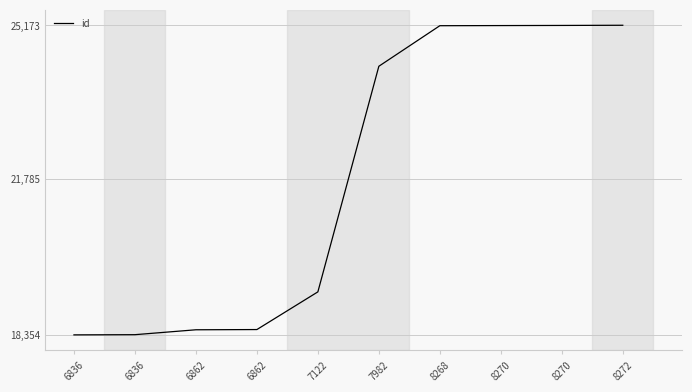

The chart shows a value of 25166 at 8270. True or false?

True